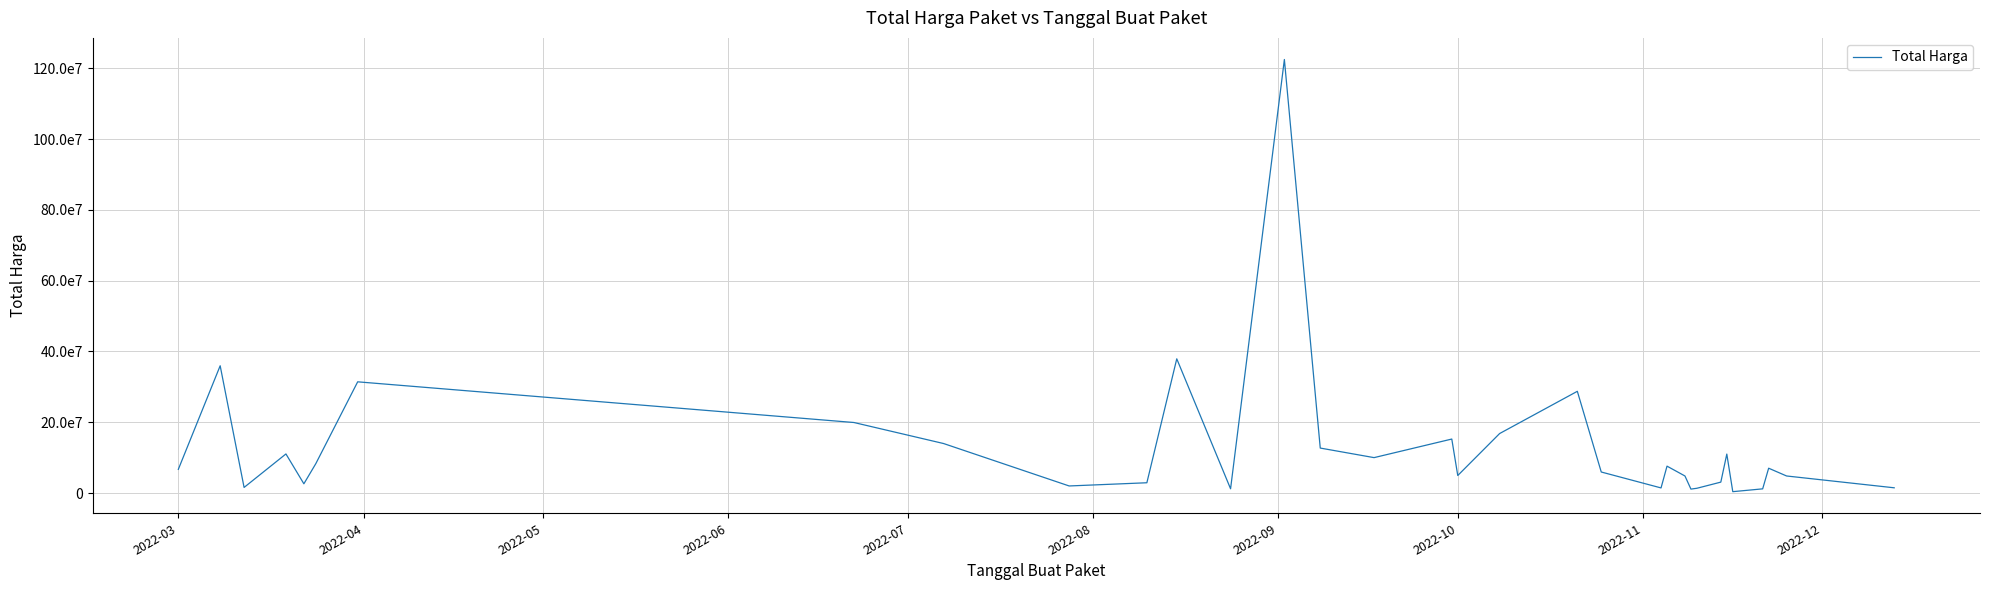

What is the value of the 24th point from the left?

48140000